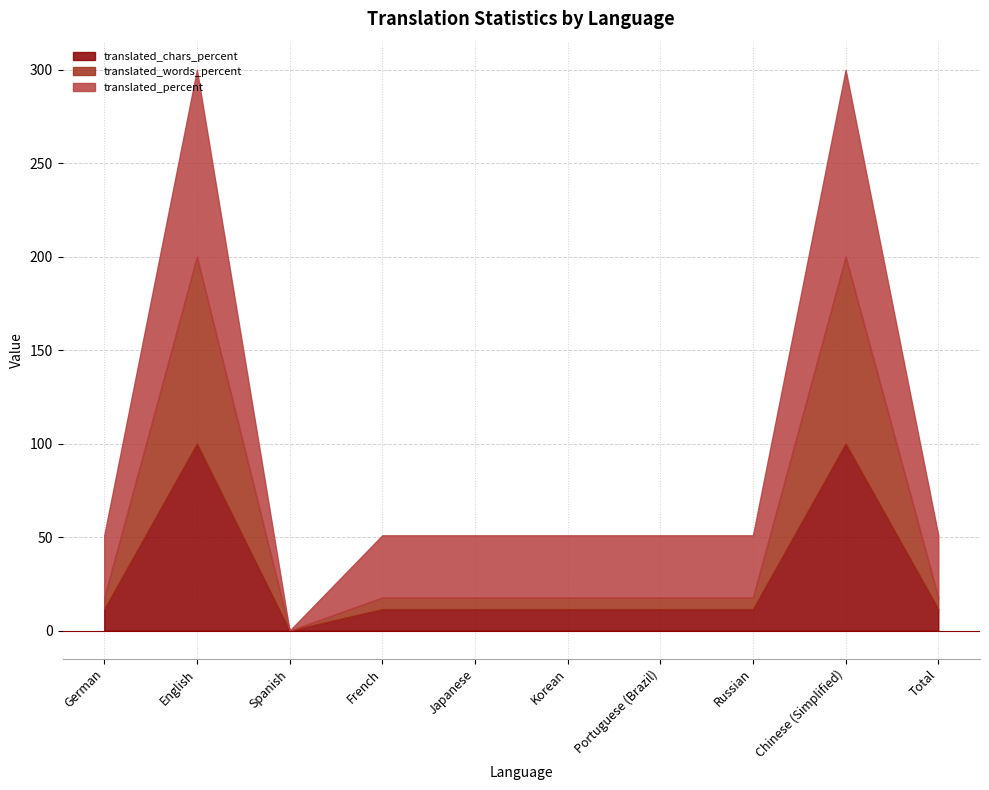

How many series are shown in this chart?

6